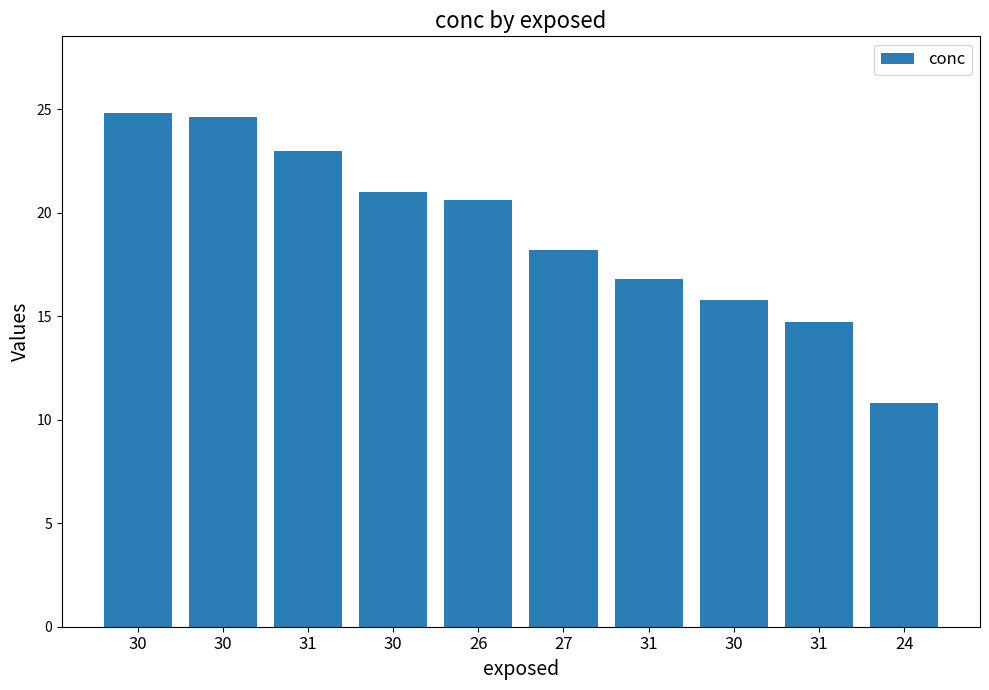

Does the chart contain any negative values?

No